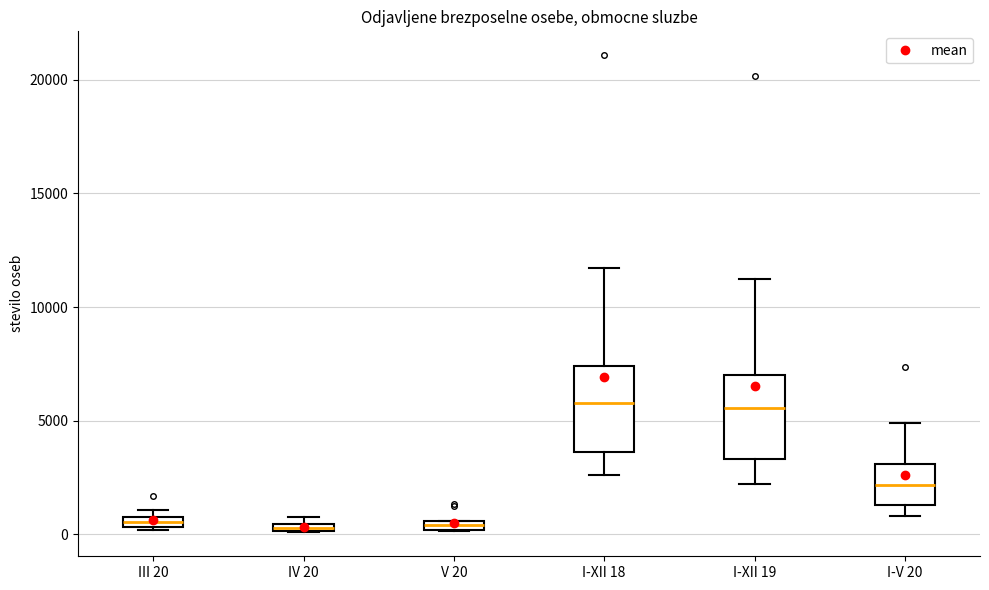

Where does the lower whisker of the box for I-XII 19 end on the y-axis? The values are not printed on the chart, so give them approximately, as read against the axis.

2000